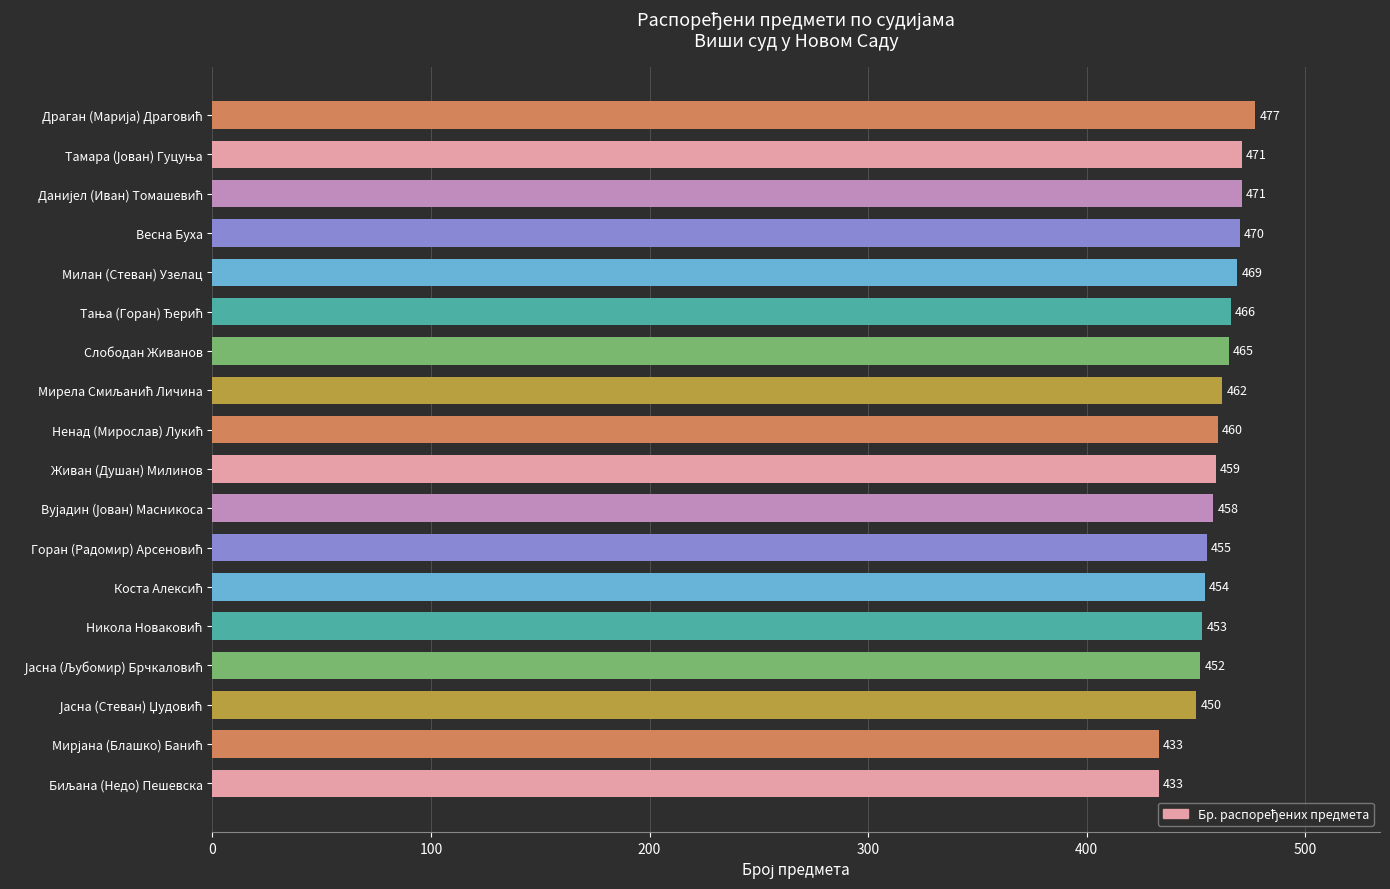

Reading bottom to top, list all the values displayed in this chart.

433	433	450	452	453	454	455	458	459	460	462	465	466	469	470	471	471	477